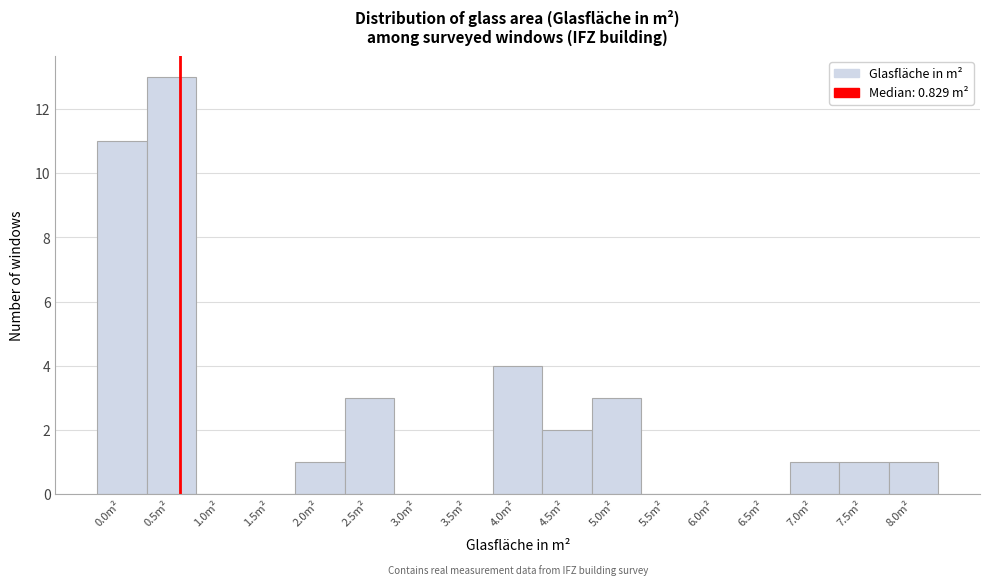

Reading left to right, list all the values displayed in this chart.

0.0m²=11	0.5m²=13	1.0m²=0	1.5m²=0	2.0m²=1	2.5m²=3	3.0m²=0	3.5m²=0	4.0m²=4	4.5m²=2	5.0m²=3	5.5m²=0	6.0m²=0	6.5m²=0	7.0m²=1	7.5m²=1	8.0m²=1